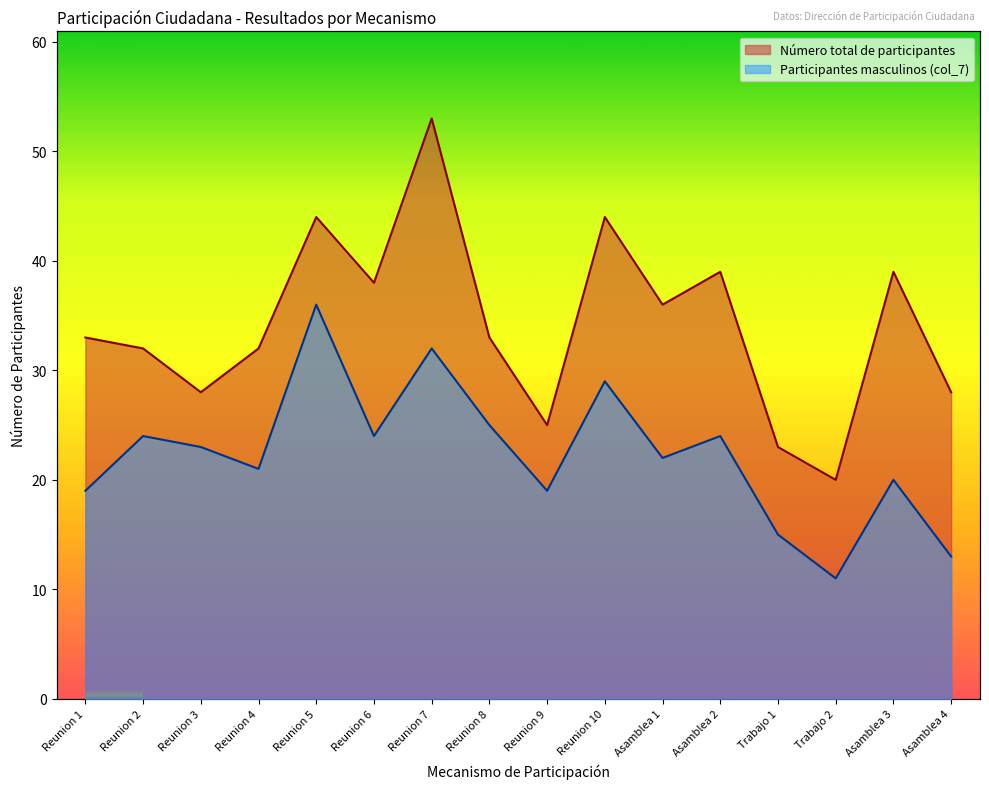

At Reunion 5, list the series in order from smallest to largest.

Participantes masculinos (col_7), Número total de participantes